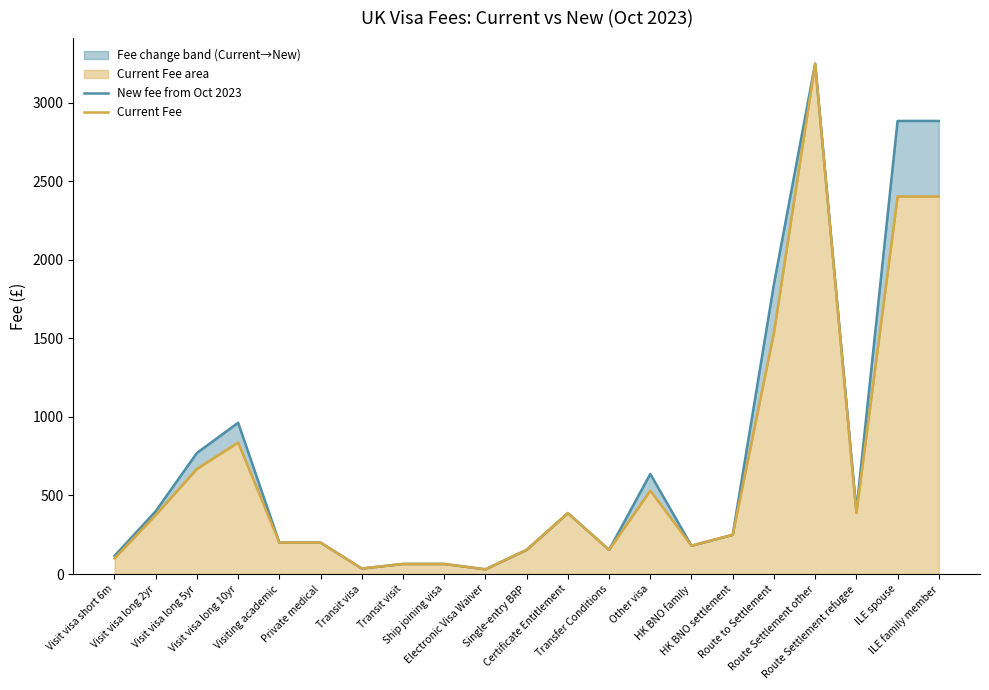

Where is the first local maximum for Current Fee?

Visit visa long 10yr